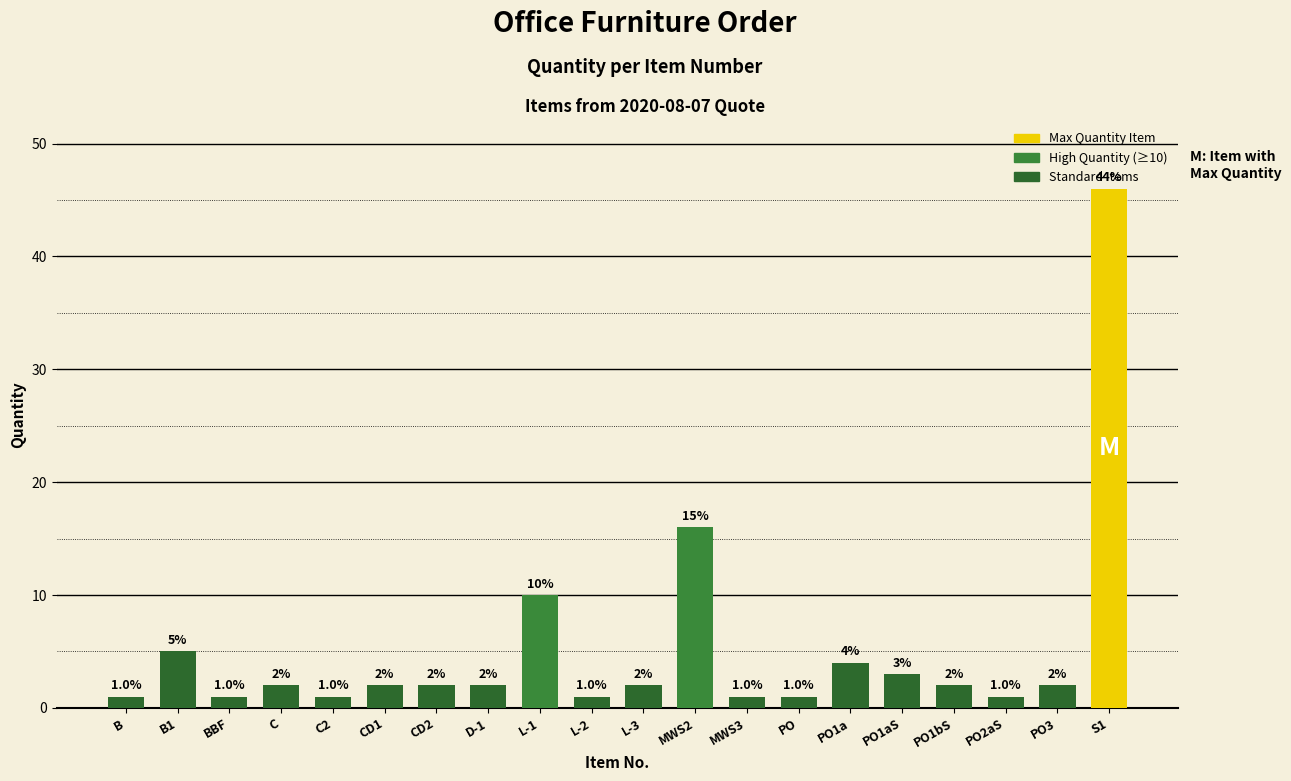

What is the label of the 8th bar from the right?

MWS3